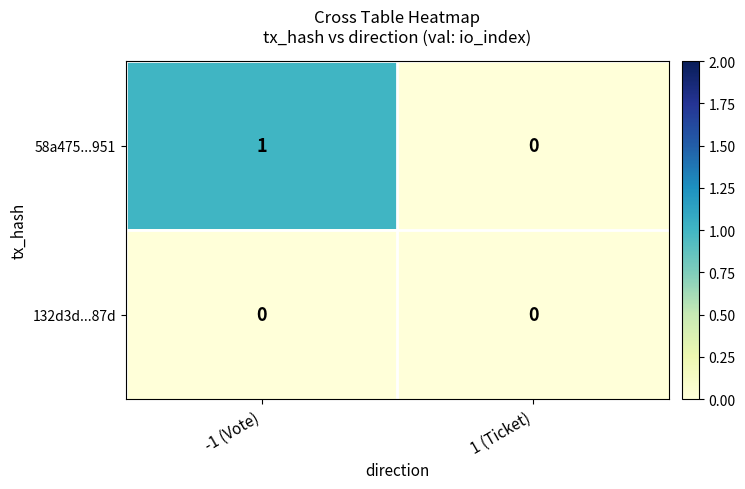

List the series in order of their peak value, lowest first.

132d3d...87d, 58a475...951